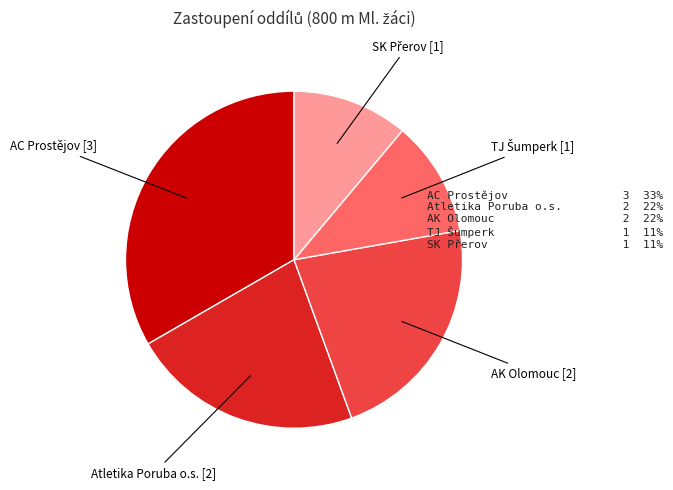

How many slices are in this pie chart?

5